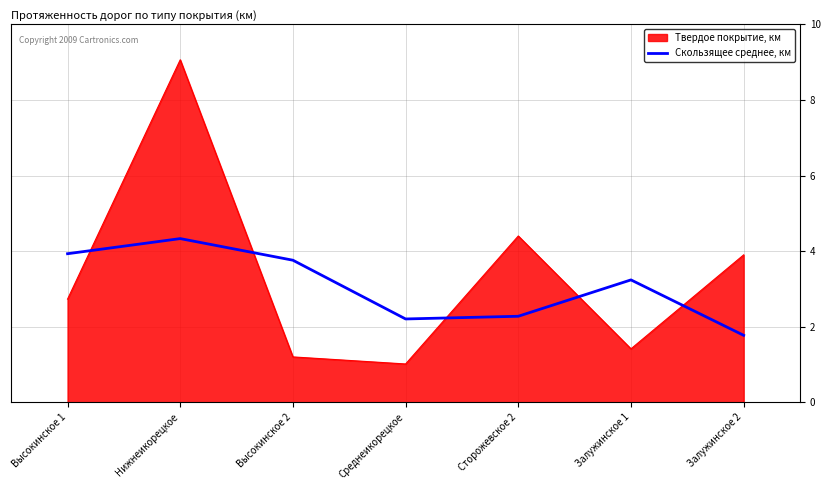

What is the smallest value displayed?

1.0